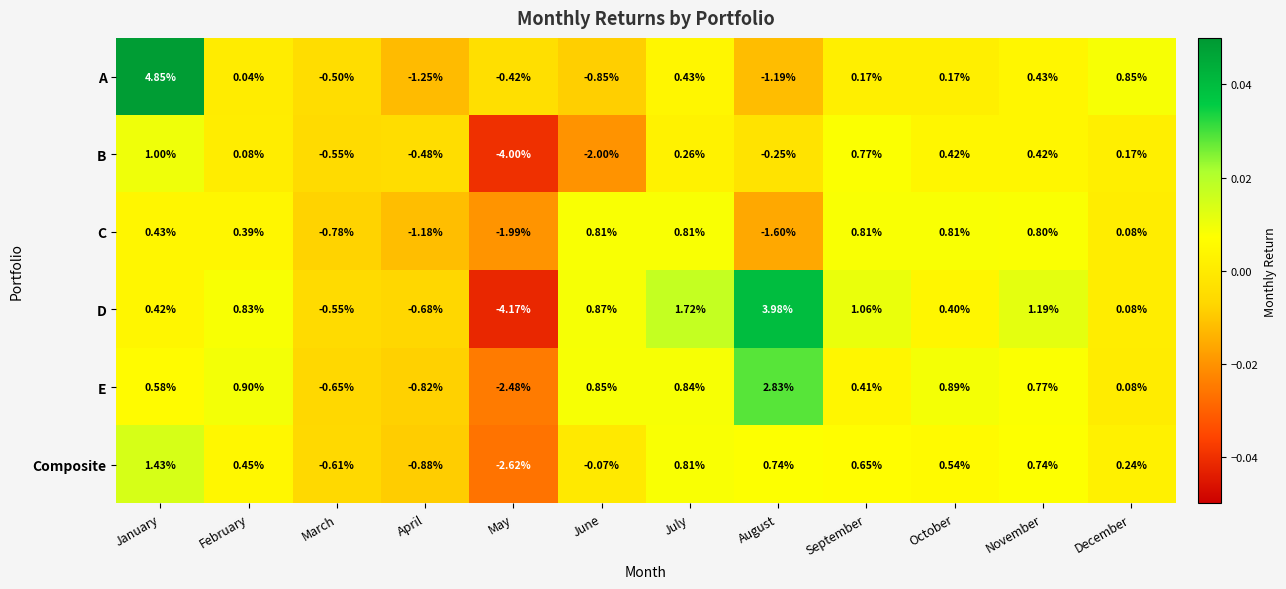

Between January and October, which series saw the biggest shift?

A